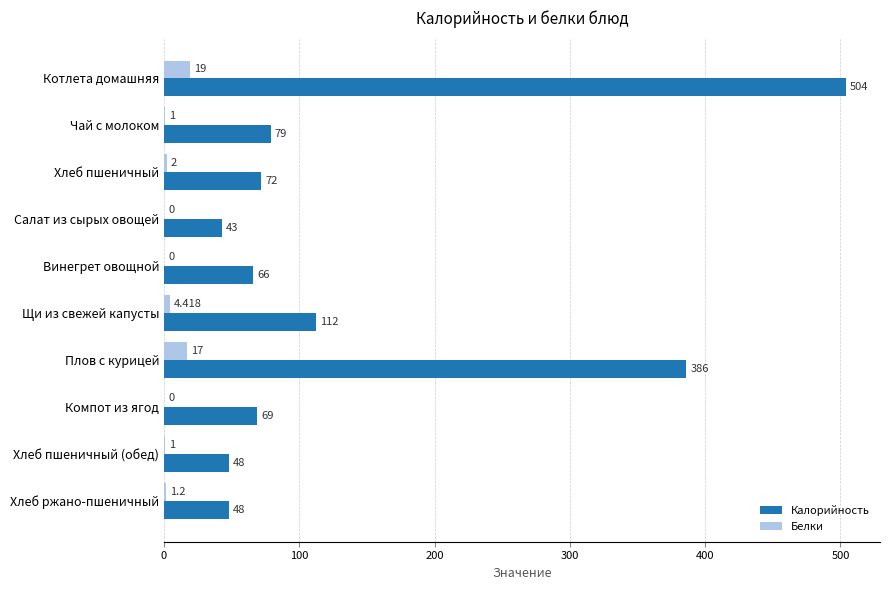

Which label corresponds to the largest value in the chart?

Котлета домашняя